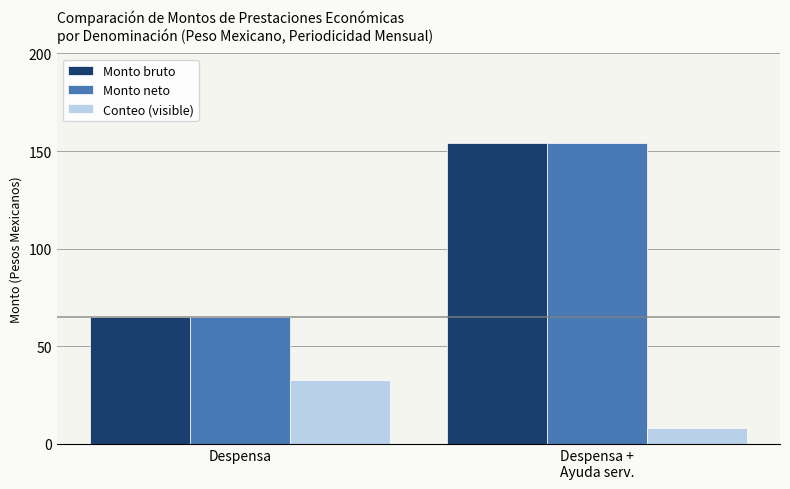

What is the label of the 1st bar from the right?

Despensa +
Ayuda serv.